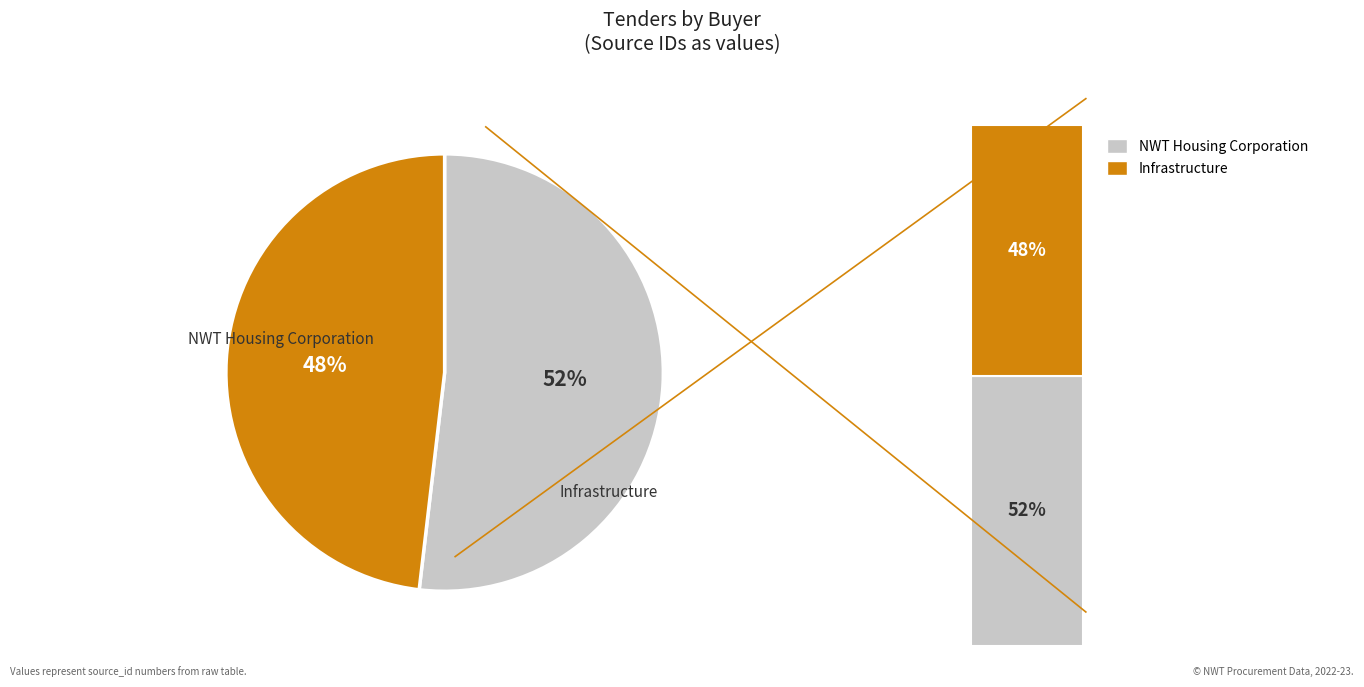

To the nearest percent, what is the combined percentage of Infrastructure and NWT Housing Corporation?

100%